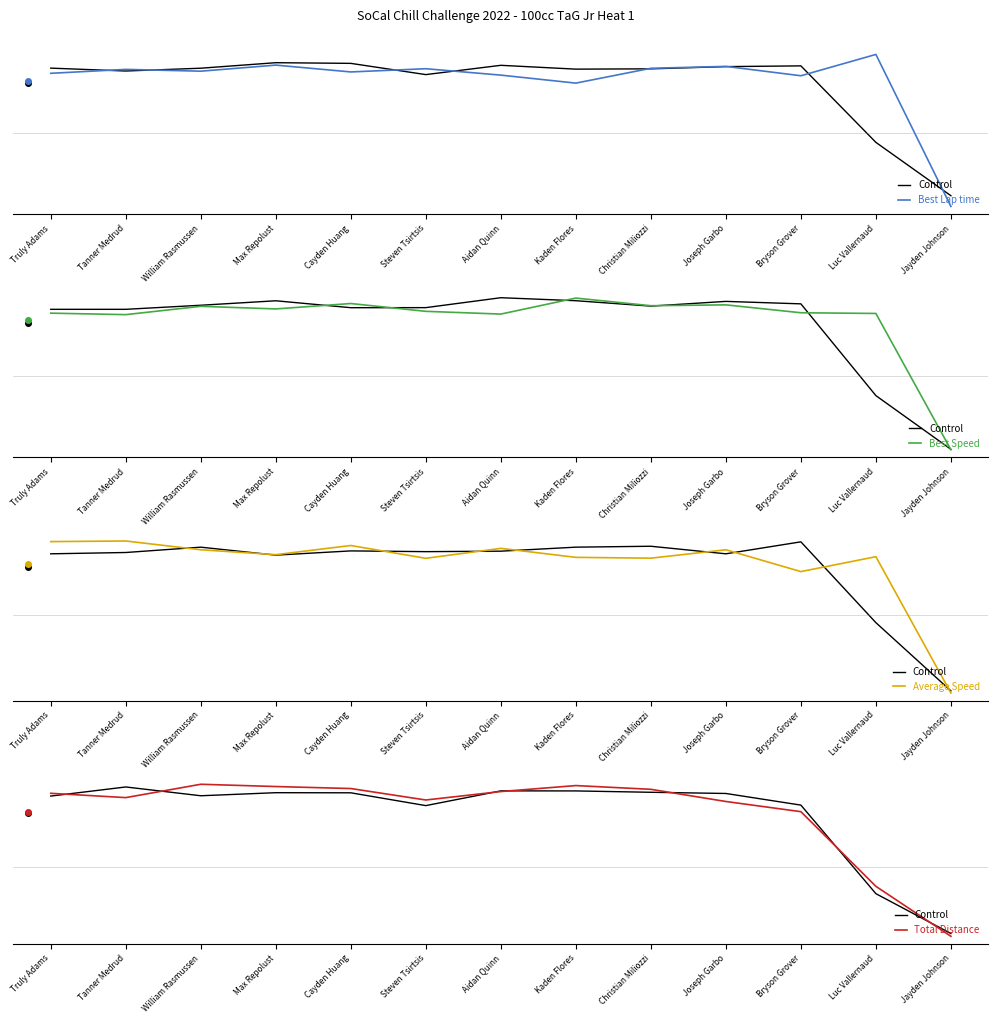

True or false: Best Speed has a value of 1.7 at Joseph Garbo.

False